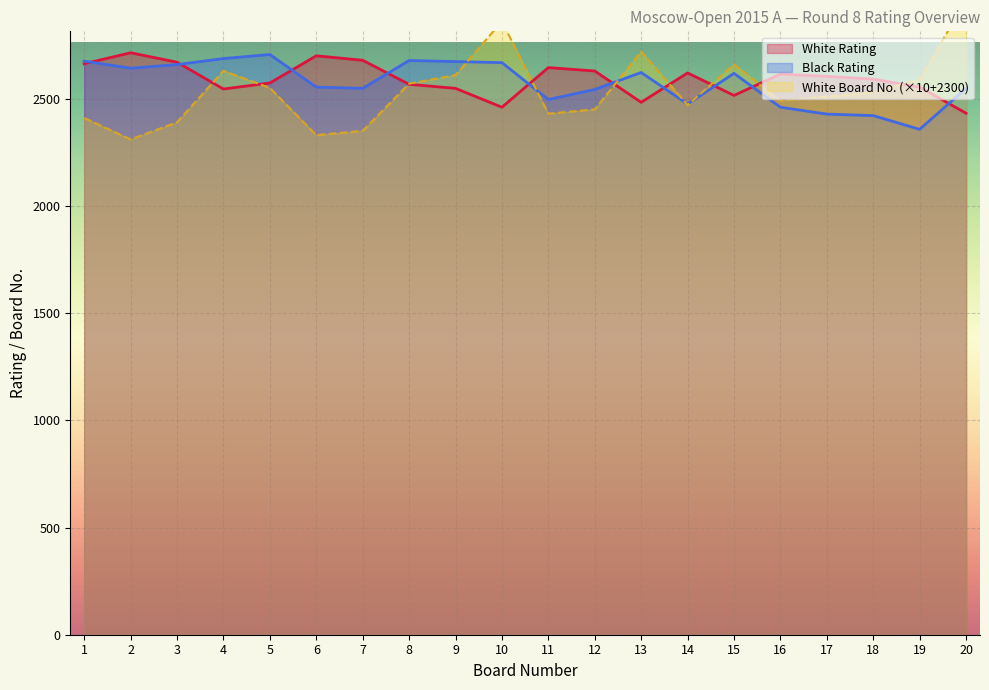

The value of Black Rating at 11 is 3548. True or false?

False